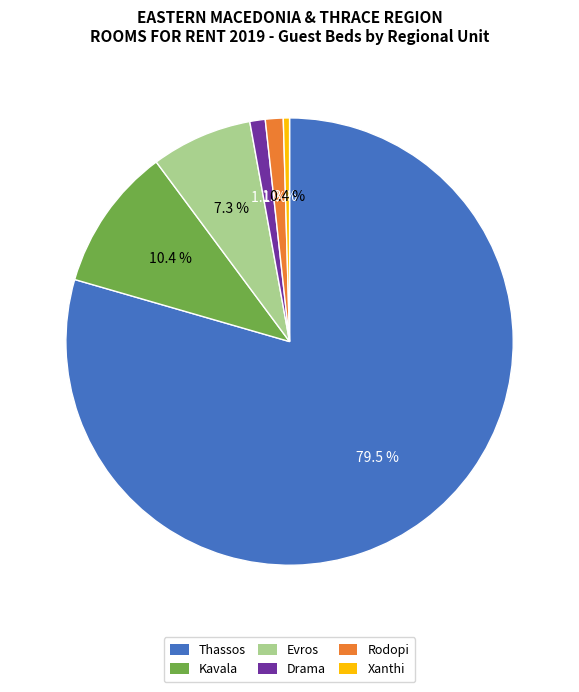

The Thassos slice represents 70% of the pie. True or false?

False